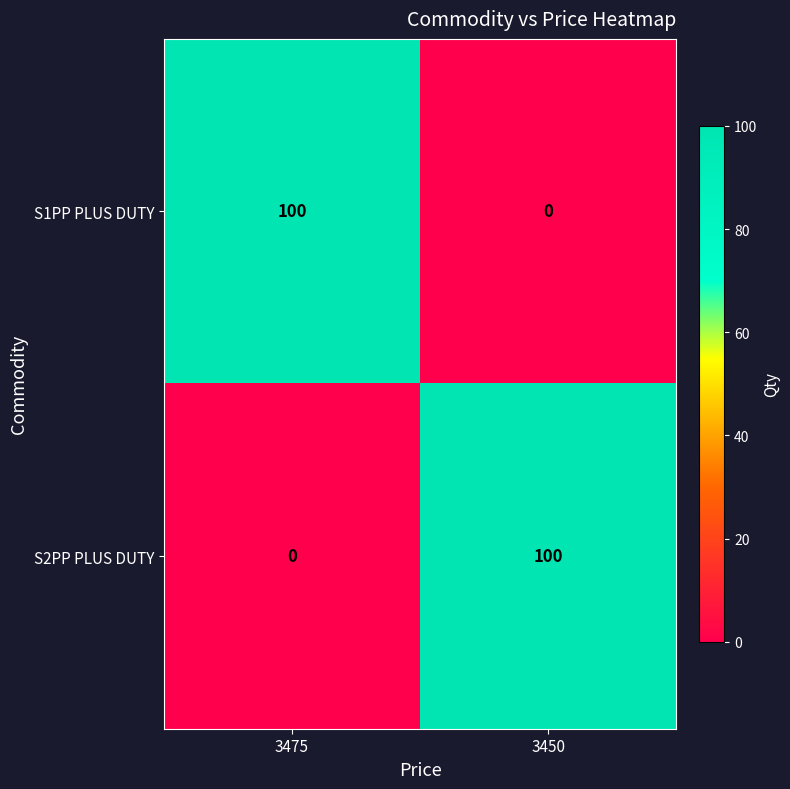

At which label does S2PP PLUS DUTY reach its minimum?

3475